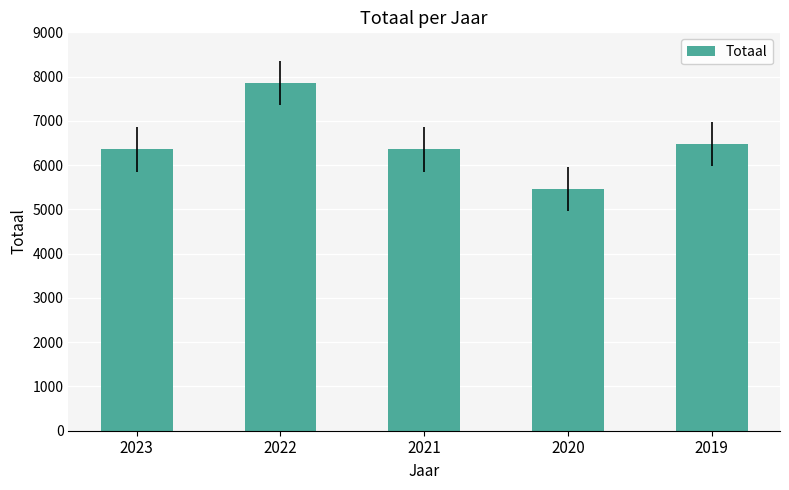

At which label does the data first exceed 6356?

2022